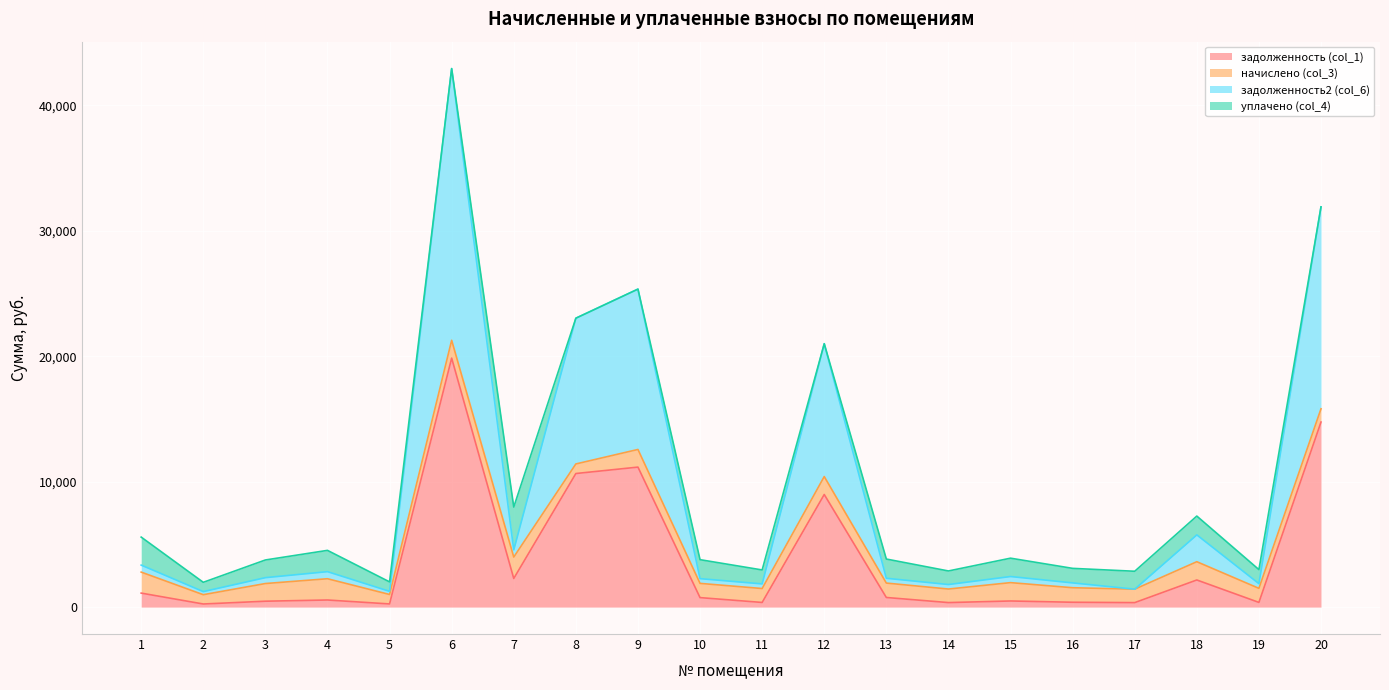

How many values in the задолженность (col_1) series exceed 756?

9